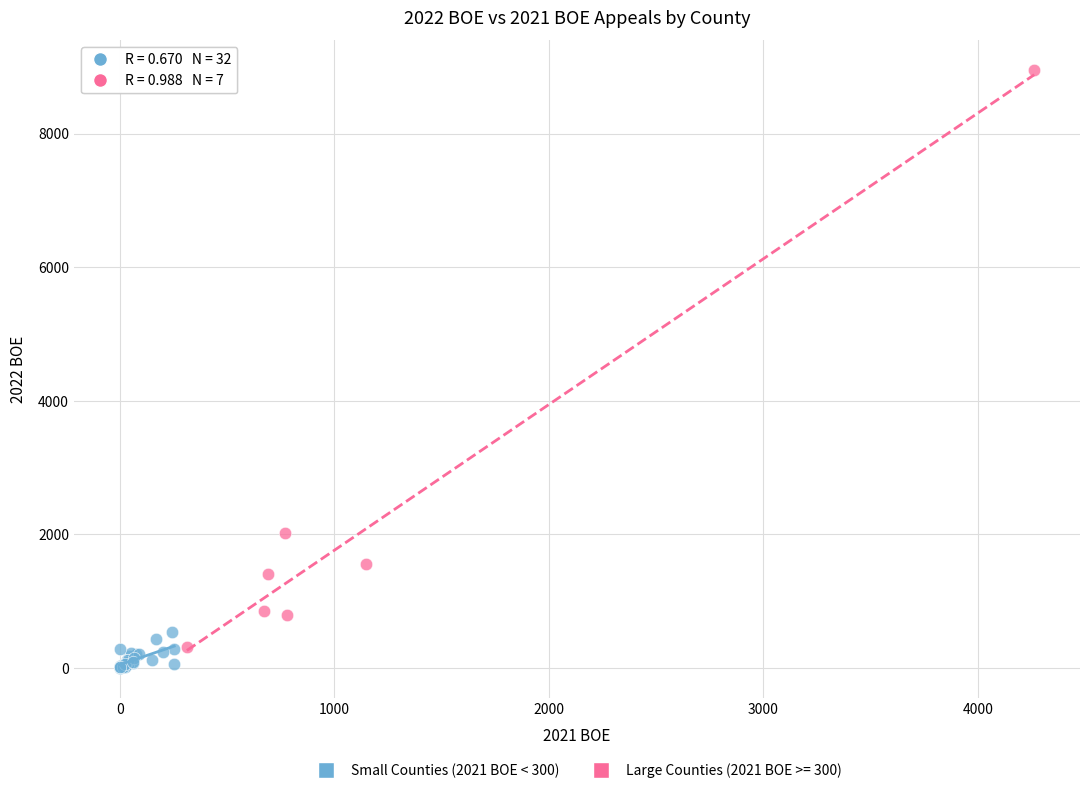

Which series contains the highest Y value?

Large Counties (2021 BOE >= 300)